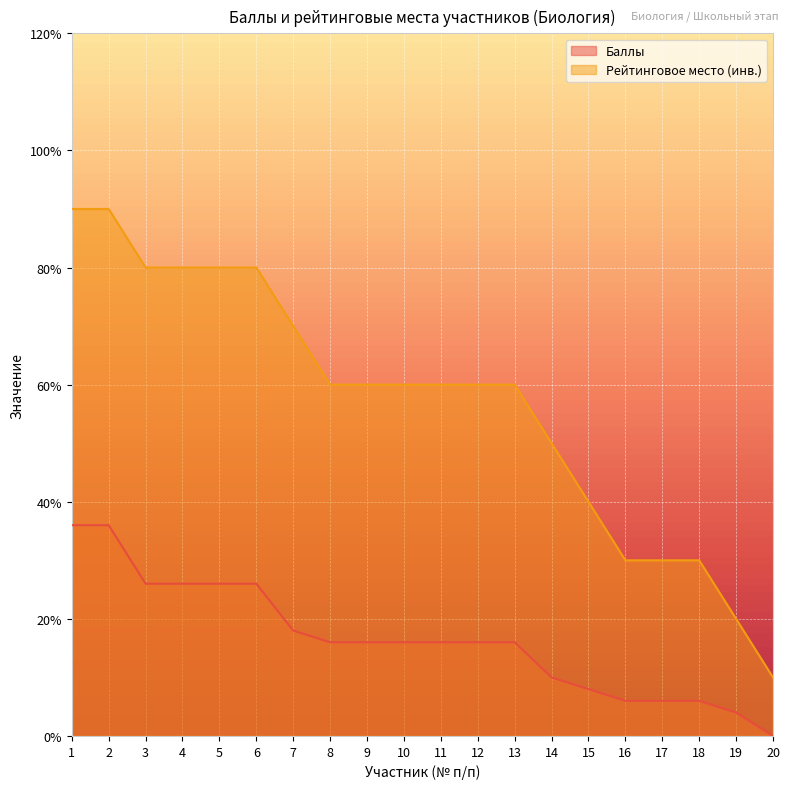

True or false: Рейтинговое место and Баллы intersect in this chart.

False